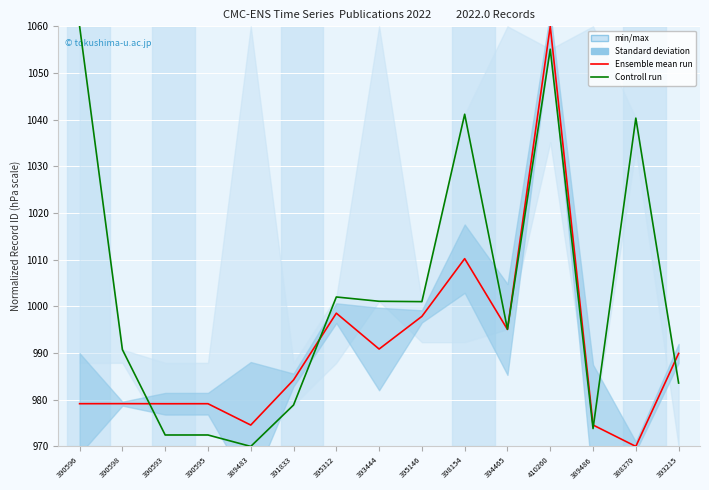

Which series has the largest range (max minus min)?

Ensemble mean run